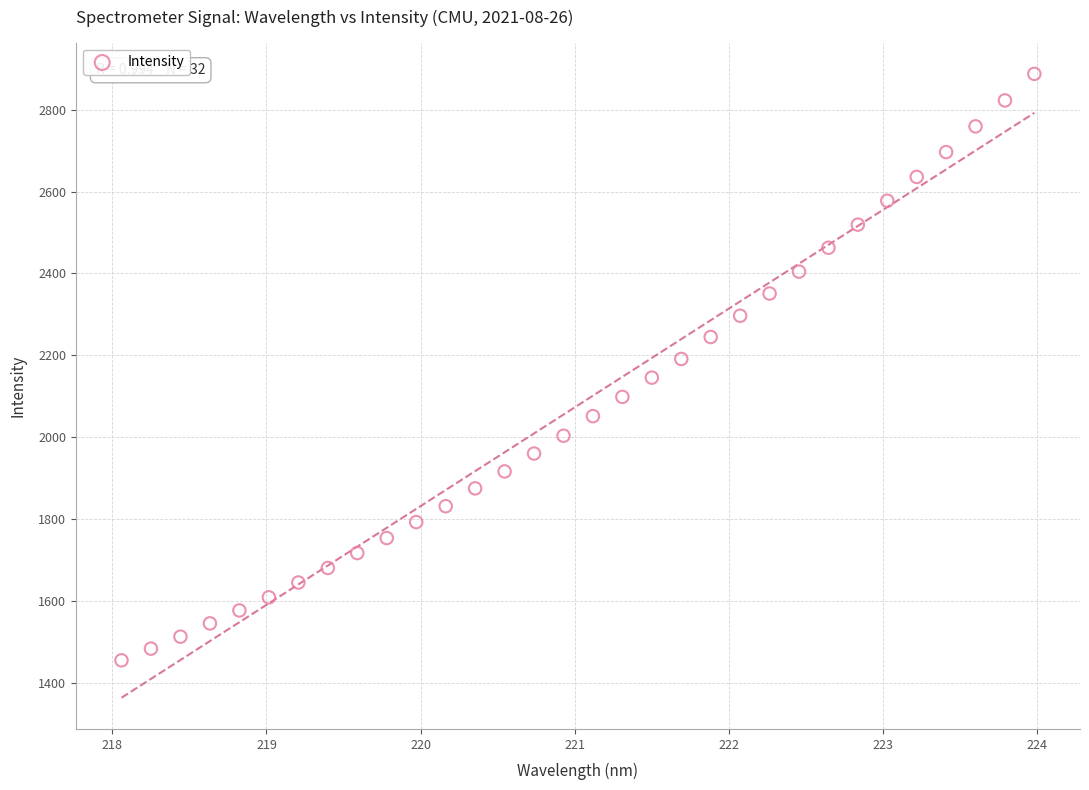

What is the range of Y values (max minus min)?

1433.7